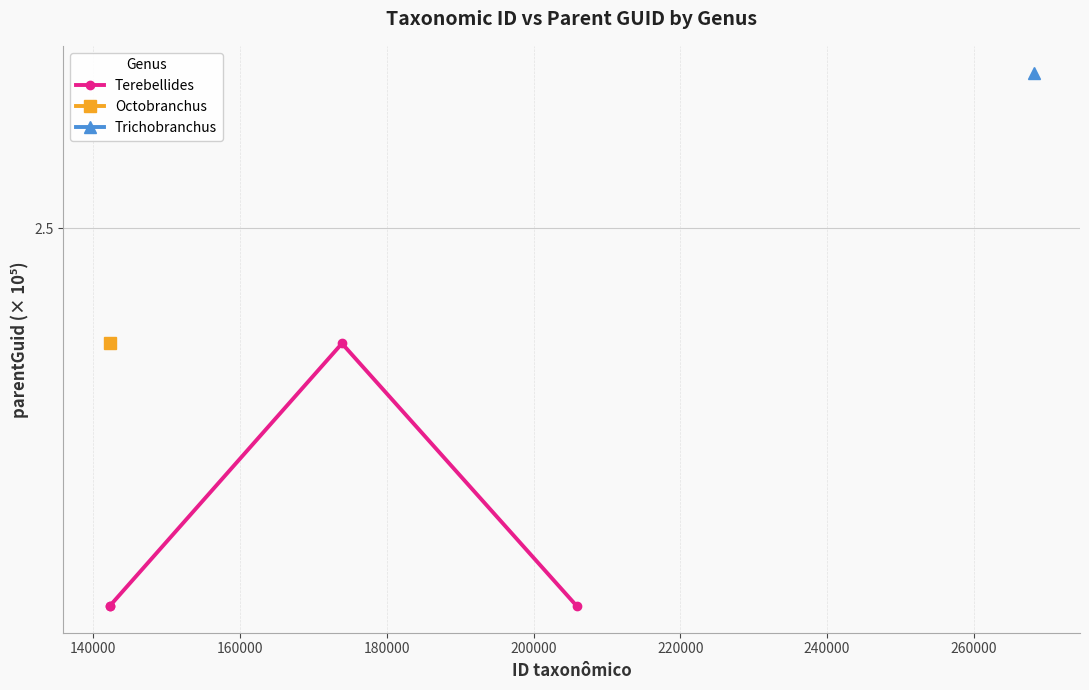

What is the difference between the maximum and second lowest values?

0.3